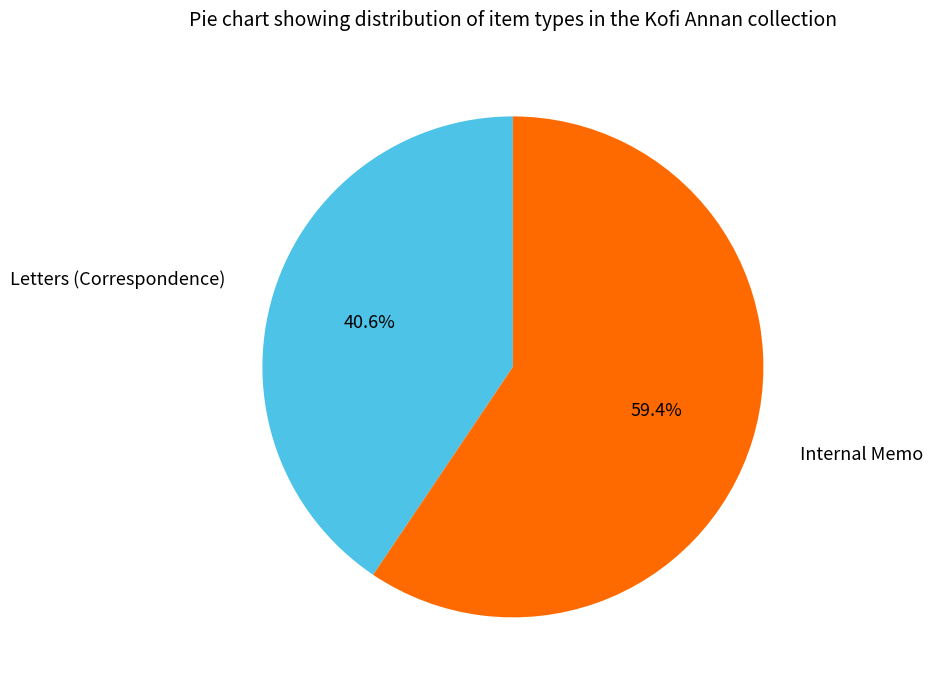

Is there any slice that represents more than half of the pie?

Yes